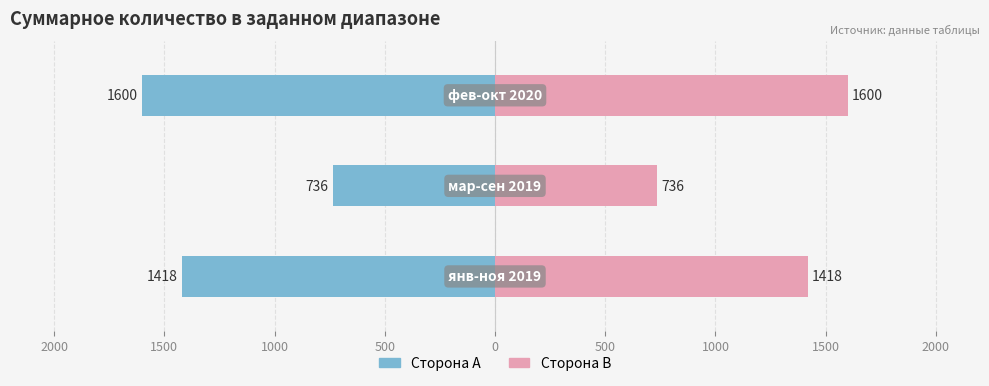

How many Период B values are between 736 and 1600?

3